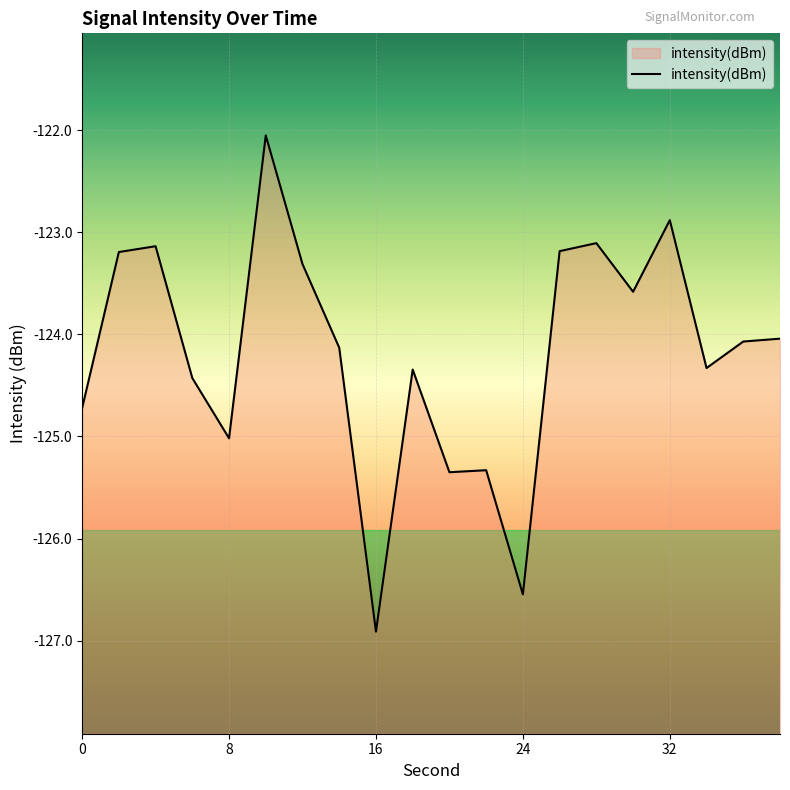

What is the value of the 8th point from the left?

-124.1